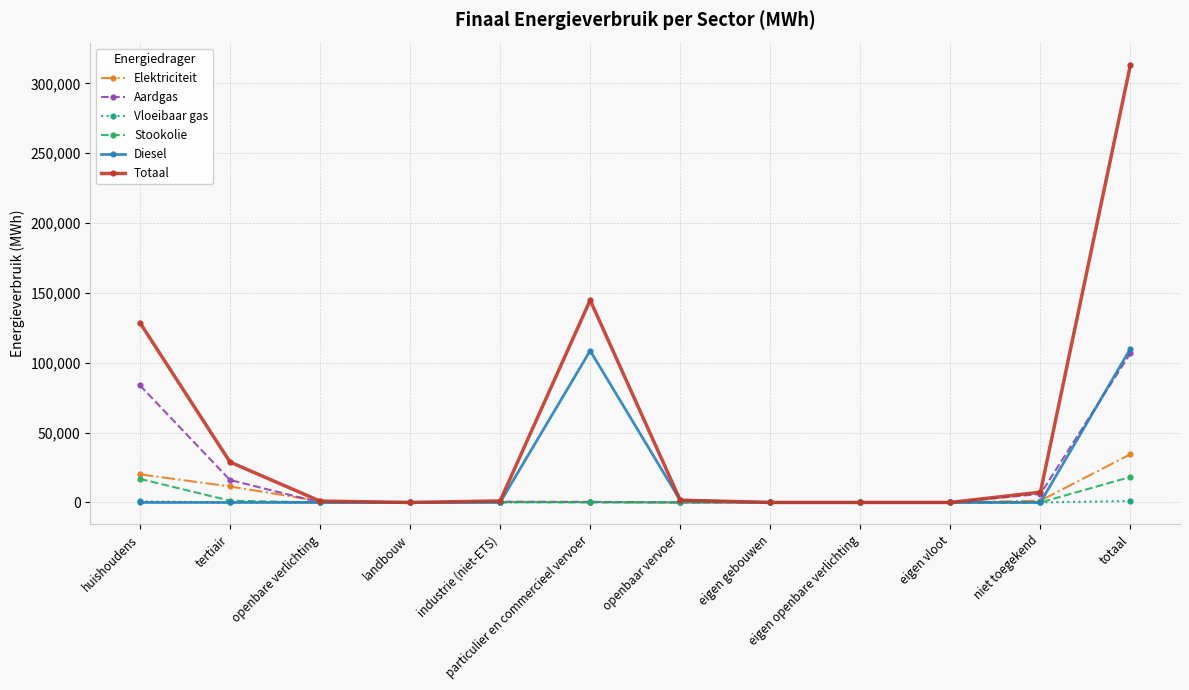

At how many categories does at least one series exceed 74709?

3